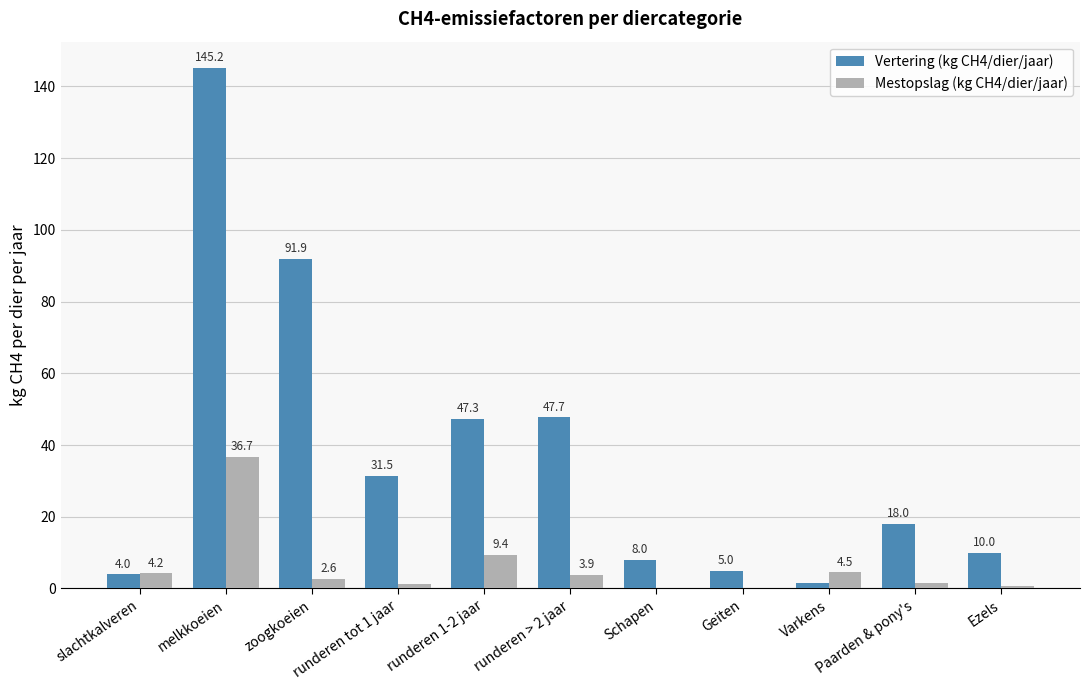

Are the bars grouped side by side (vs. stacked)?

Yes